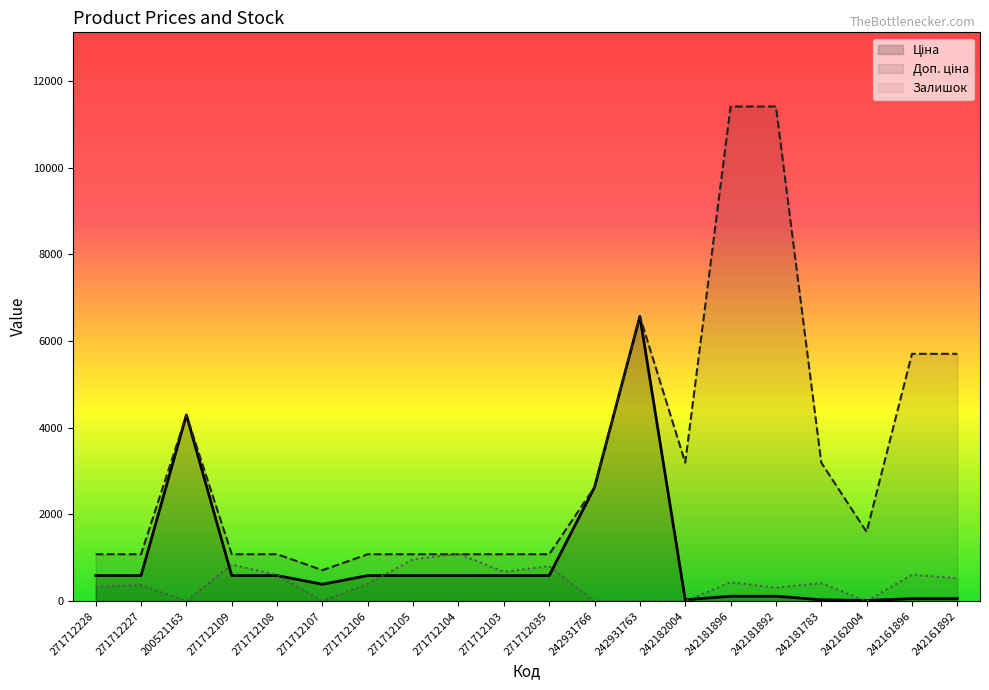

True or false: Ціна and Доп. ціна intersect in this chart.

True